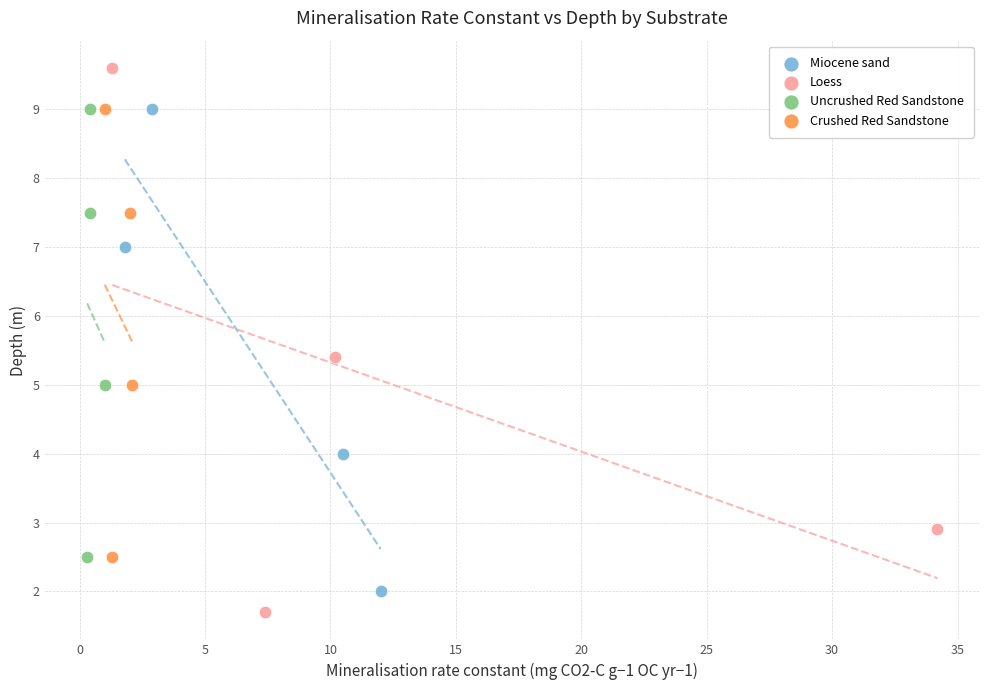

Which series reaches the maximum Y coordinate?

Loess